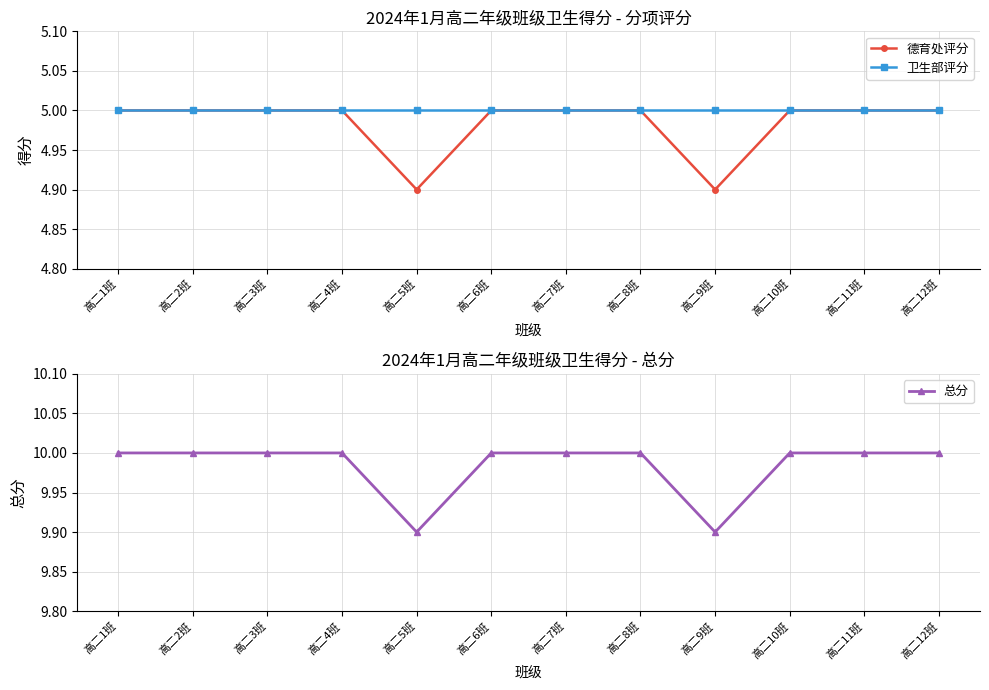

True or false: 总分 has more than 1 points higher than both neighbors.

False